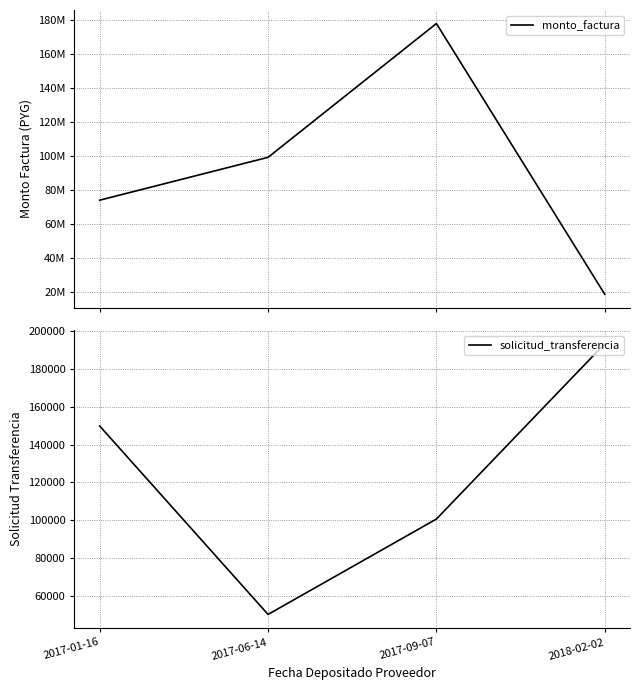

True or false: solicitud_transferencia and monto_factura intersect in this chart.

False